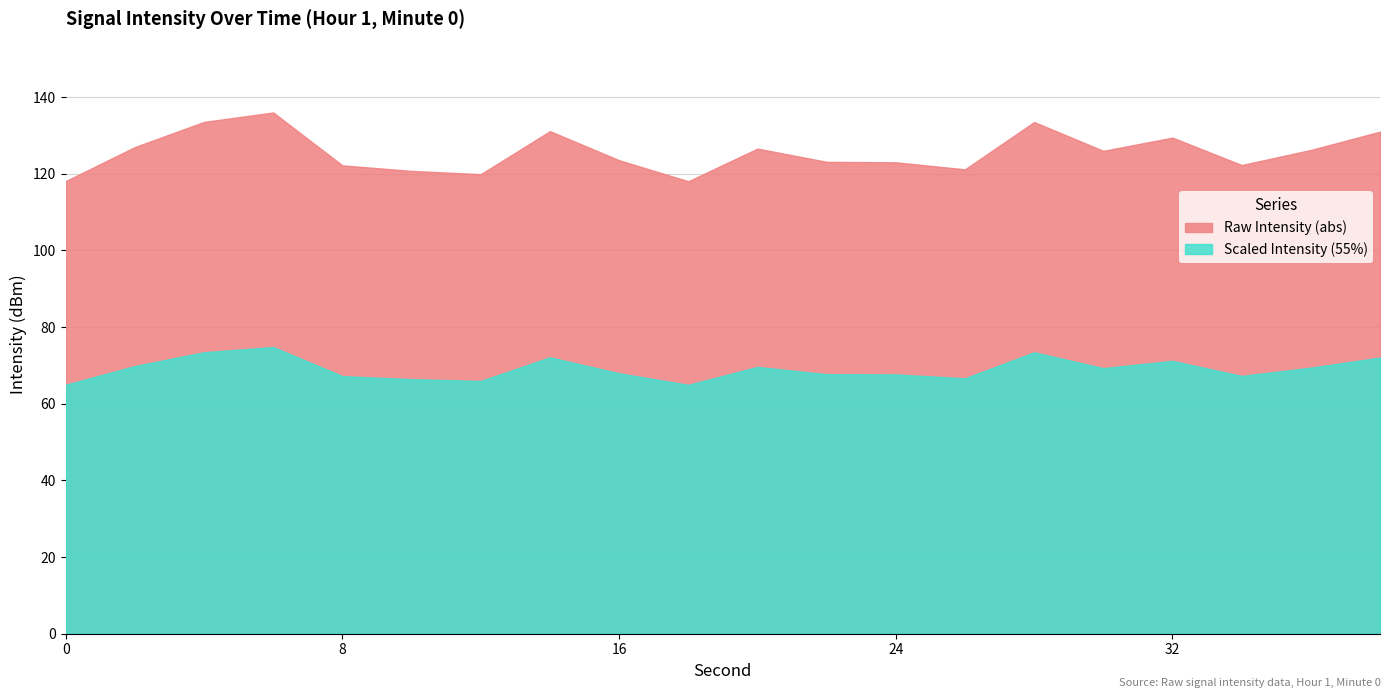

List the series in order of their peak value, highest first.

Raw Intensity (abs), Scaled Intensity (55%)